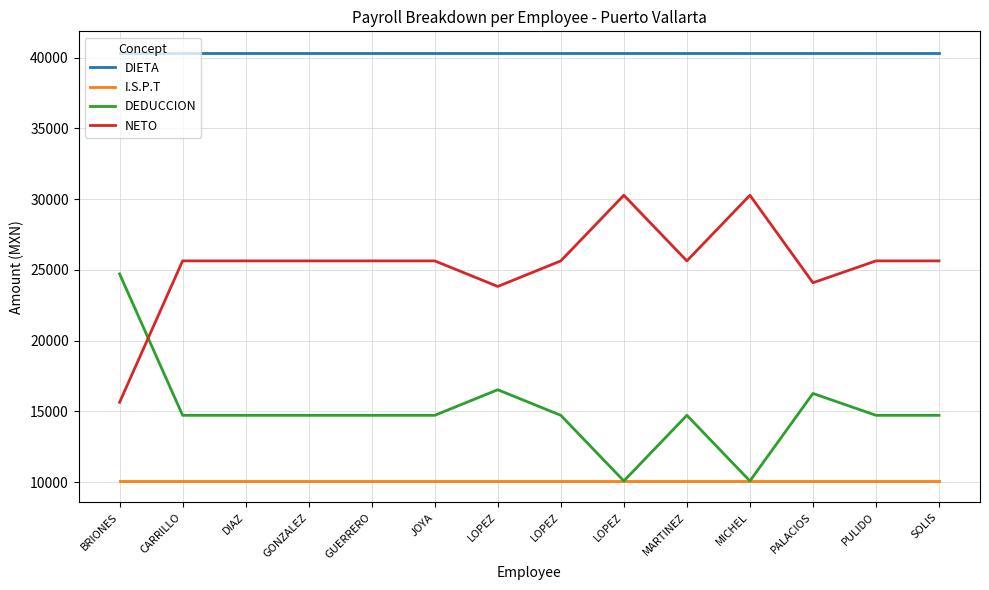

What are all the series names shown in the legend?

DIETA, I.S.P.T, DEDUCCION, NETO